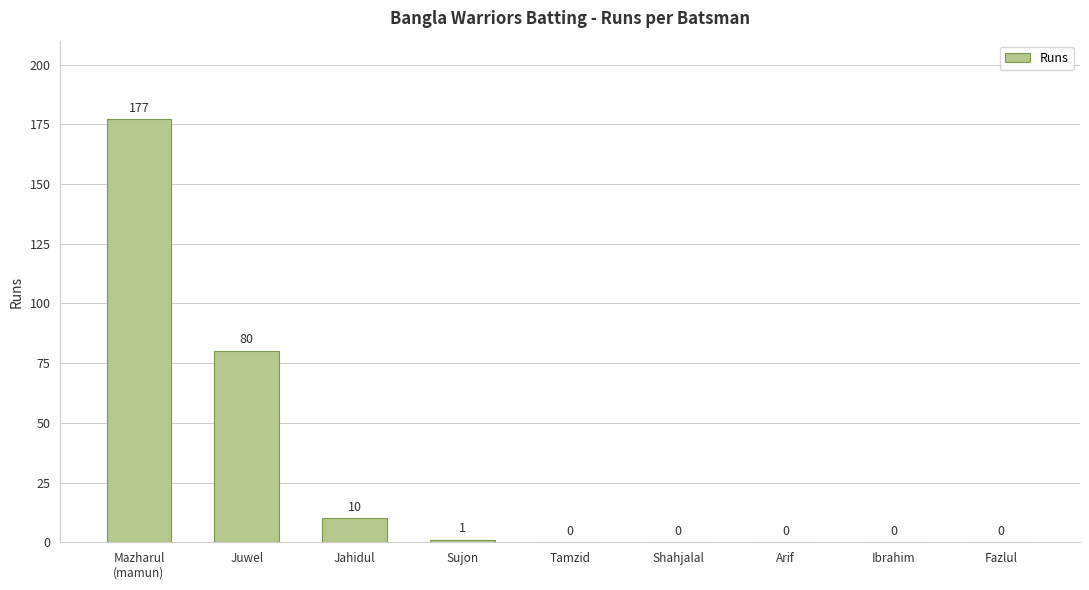

Reading left to right, extract all data points from this chart.

177	80	10	1	0	0	0	0	0